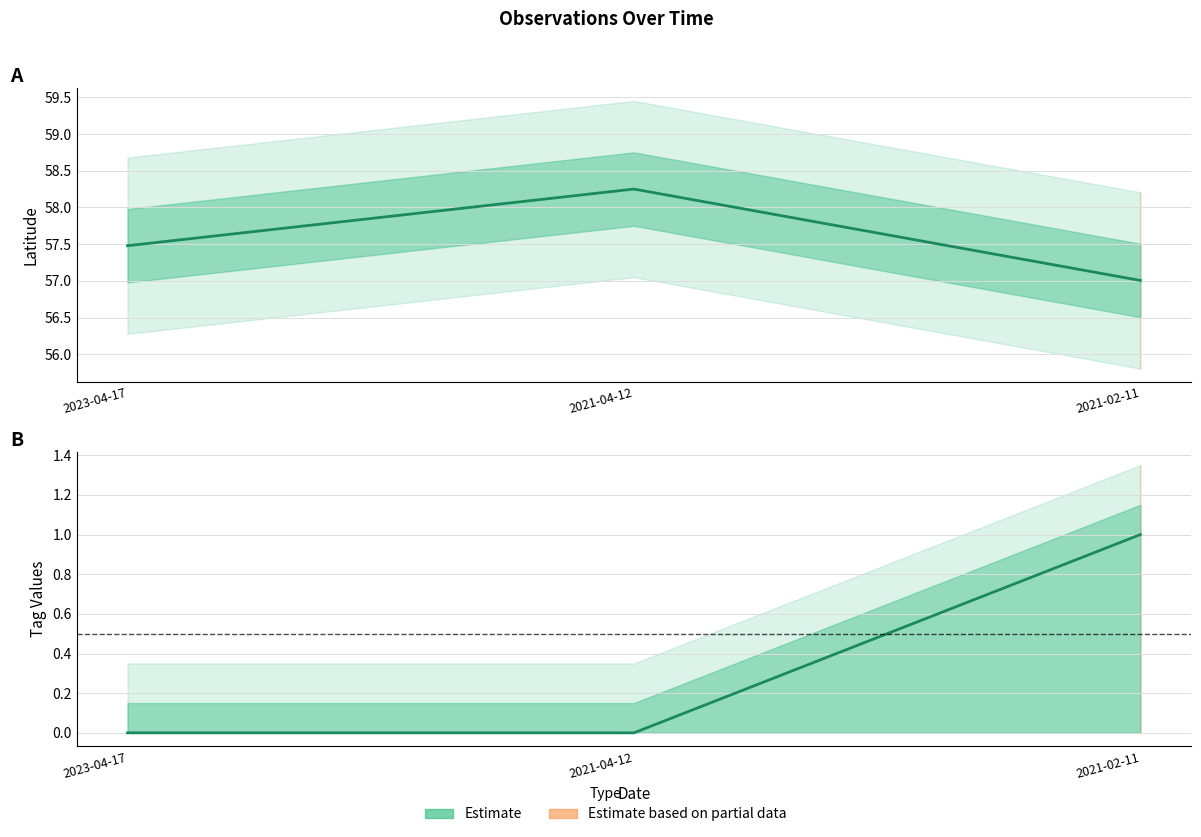

Between 2023-04-17 and 2021-04-12, which is larger?

2021-04-12